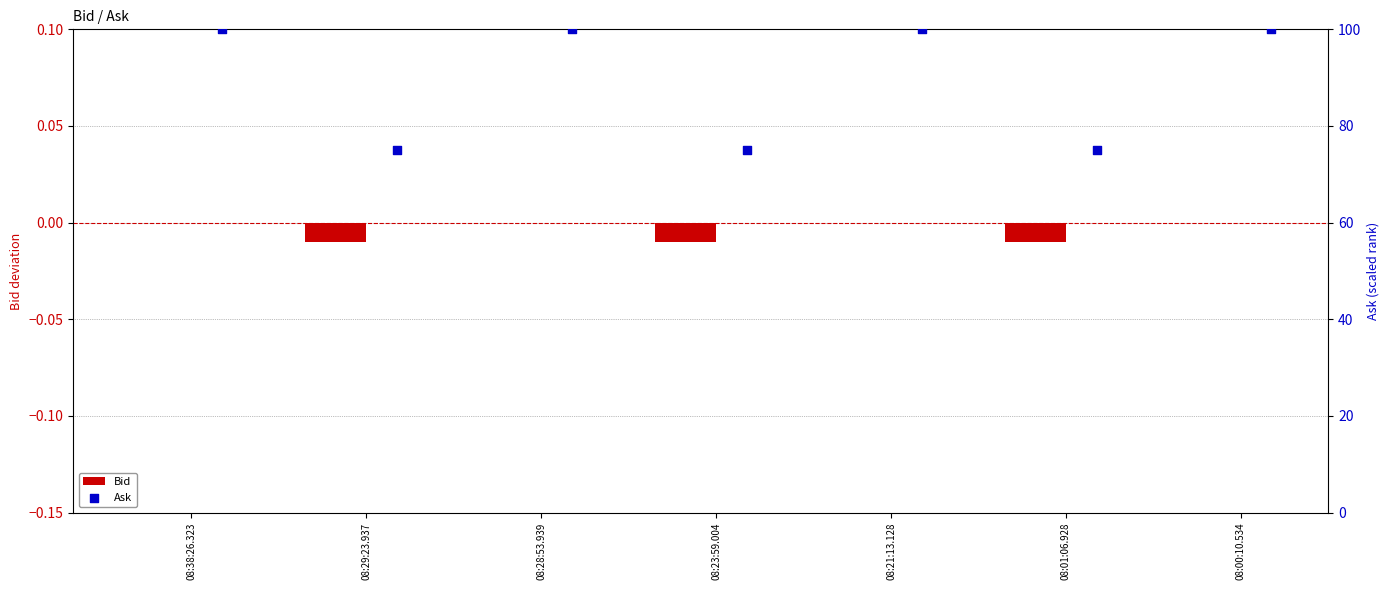

Which series has the widest spread of Y values?

Ask